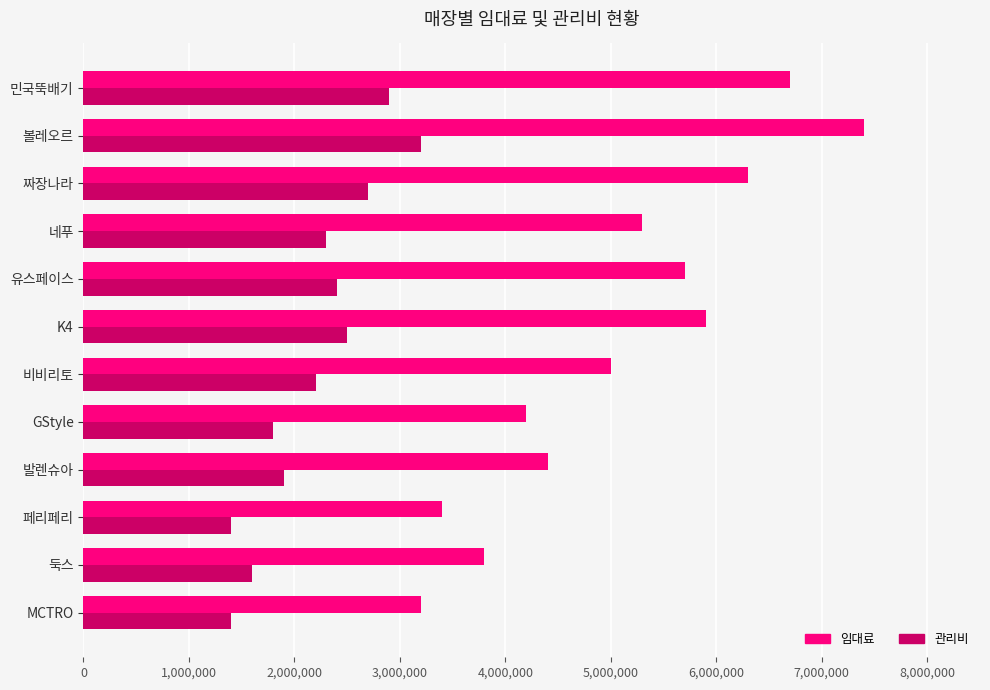

How many categories are shown in the chart?

12